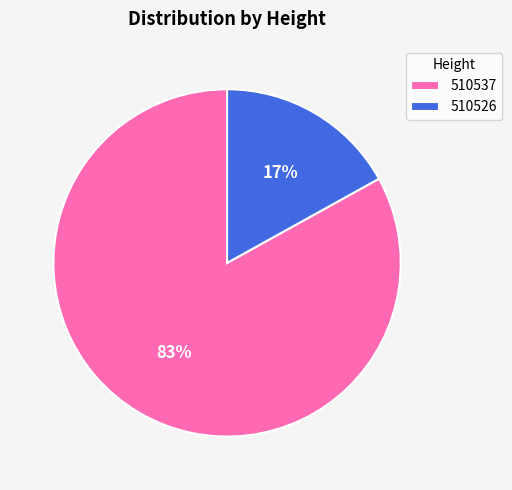

Which has a higher value, 510537 or 510526?

510537